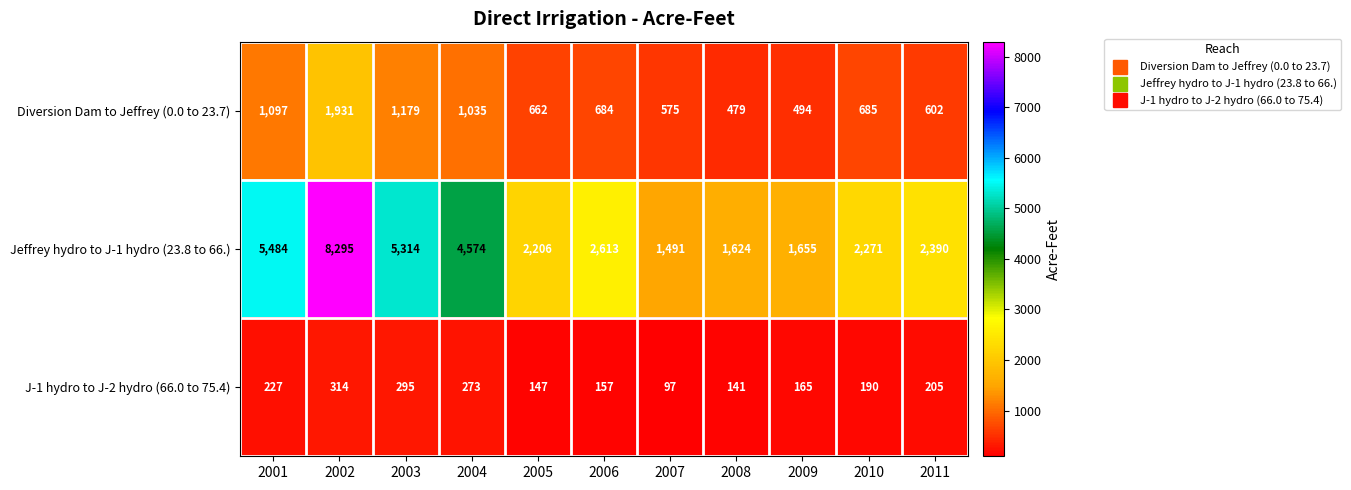

Which series has the largest total across all categories?

Jeffrey hydro to J-1 hydro (23.8 to 66.)